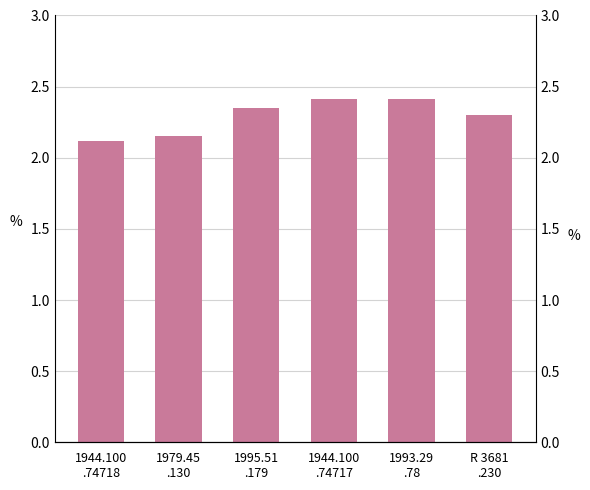

Reading left to right, extract all data points from this chart.

1944.100
.74718=2.1	1979.45
.130=2.1	1995.51
.179=2.4	1944.100
.74717=2.4	1993.29
.78=2.4	R 3681
.230=2.3